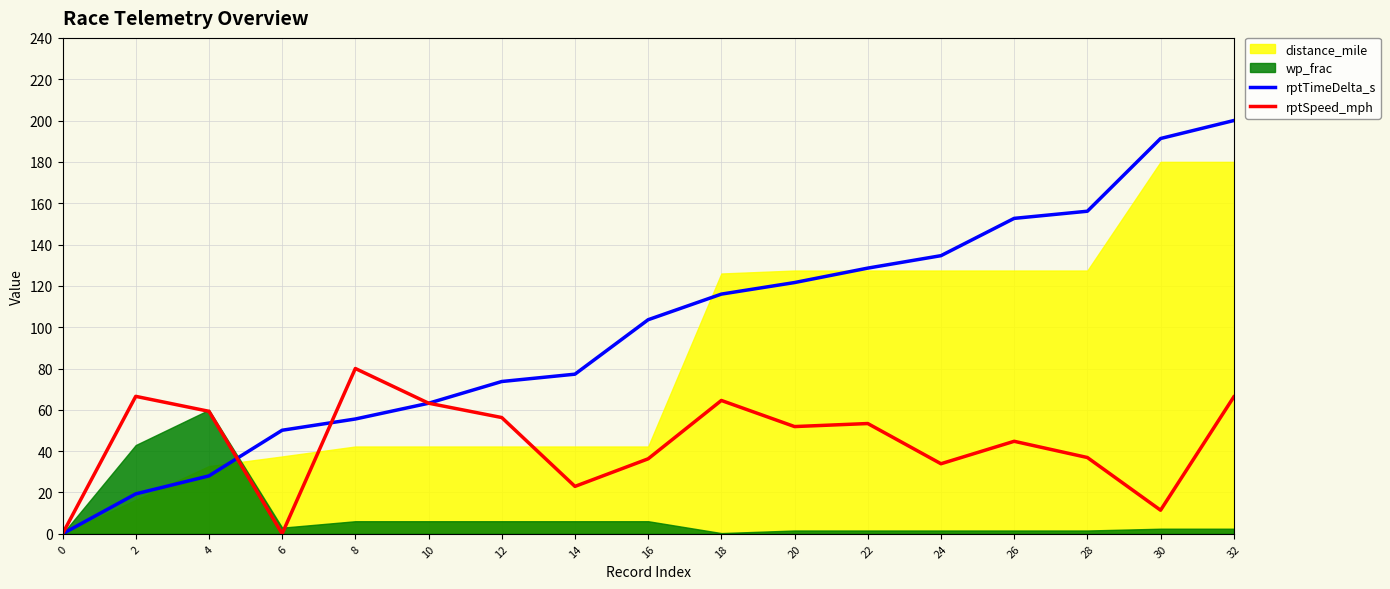

What is the highest value of the rptTimeDelta_s series?

200.0